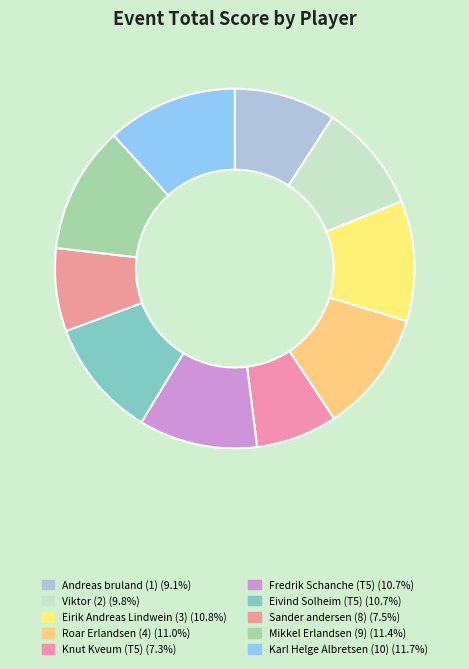

The Andreas bruland (1) slice represents 1% of the pie. True or false?

False